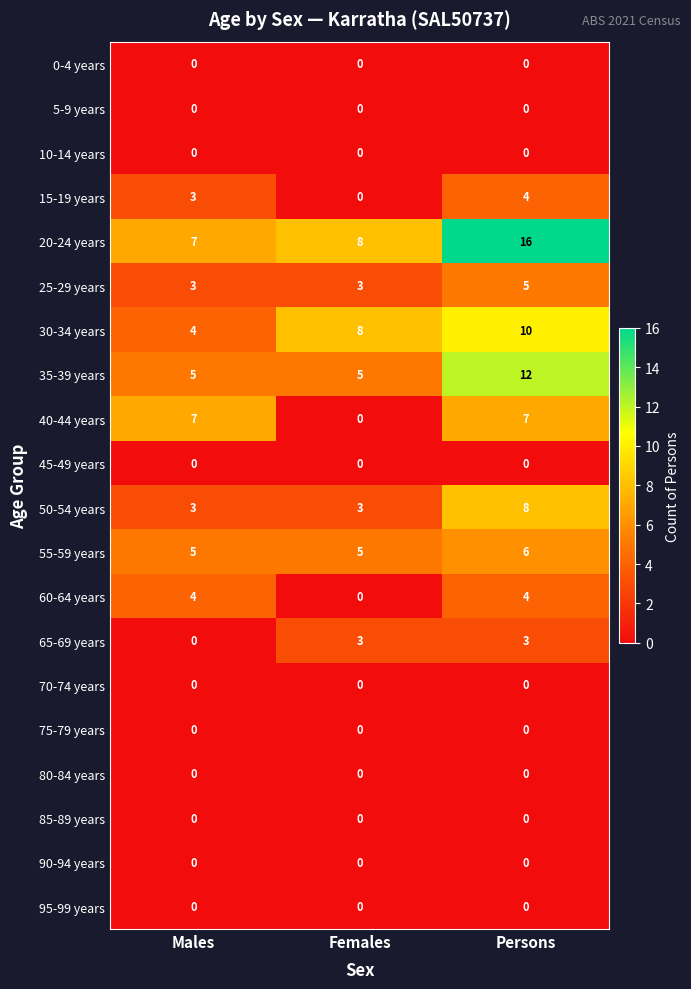

What is the difference between the 30-34 years values at Persons and Males?

6